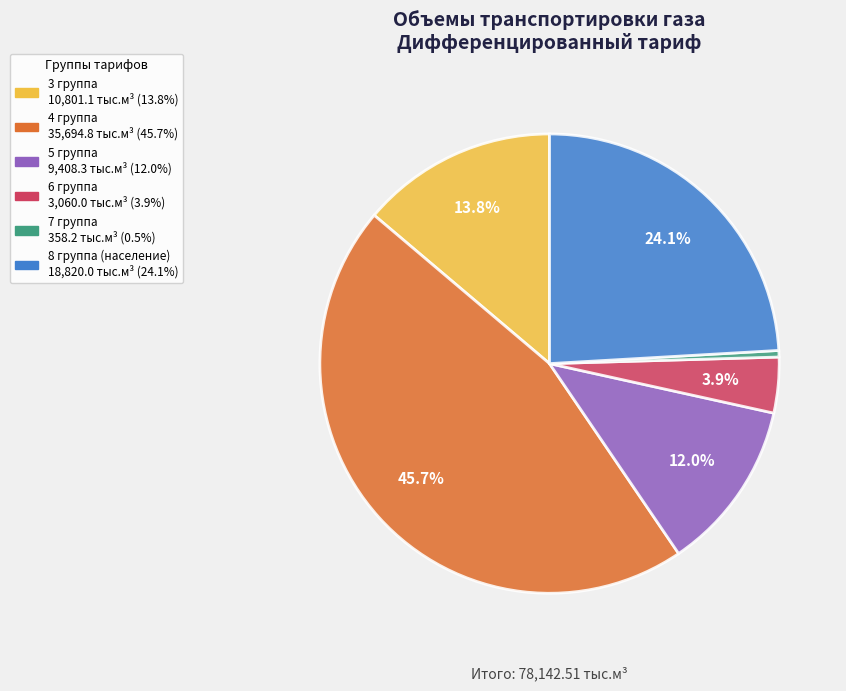

Count the number of slices in the pie.

6